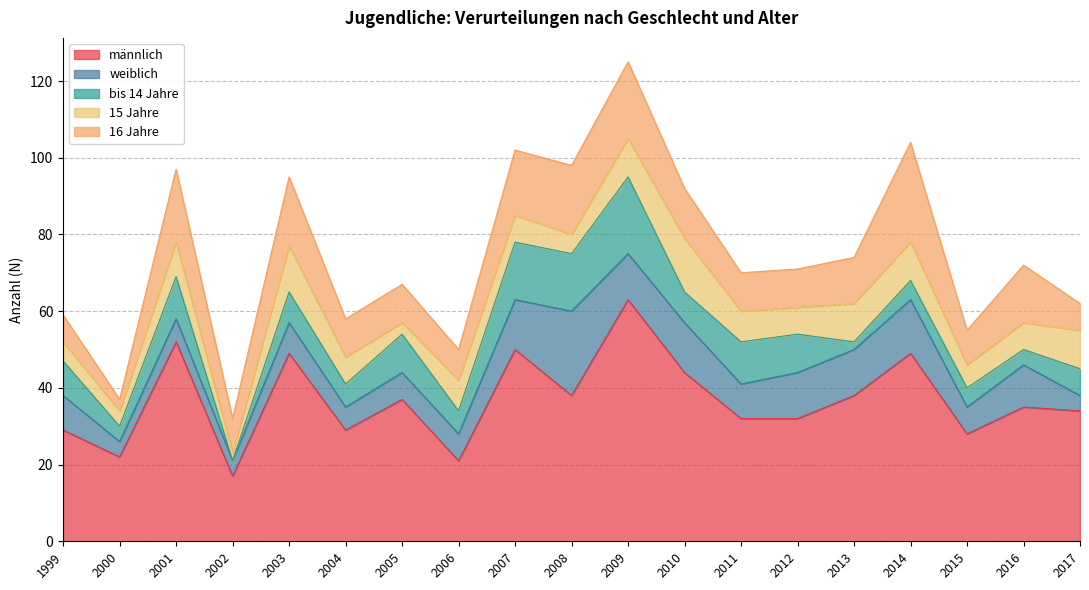

What is the difference between the maximum and minimum values in the bis 14 Jahre series?

20